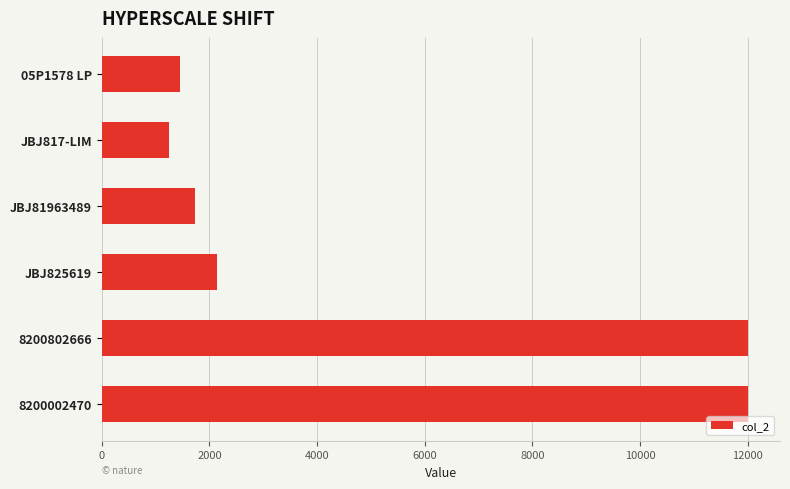

What is the maximum value shown in the chart?

12000